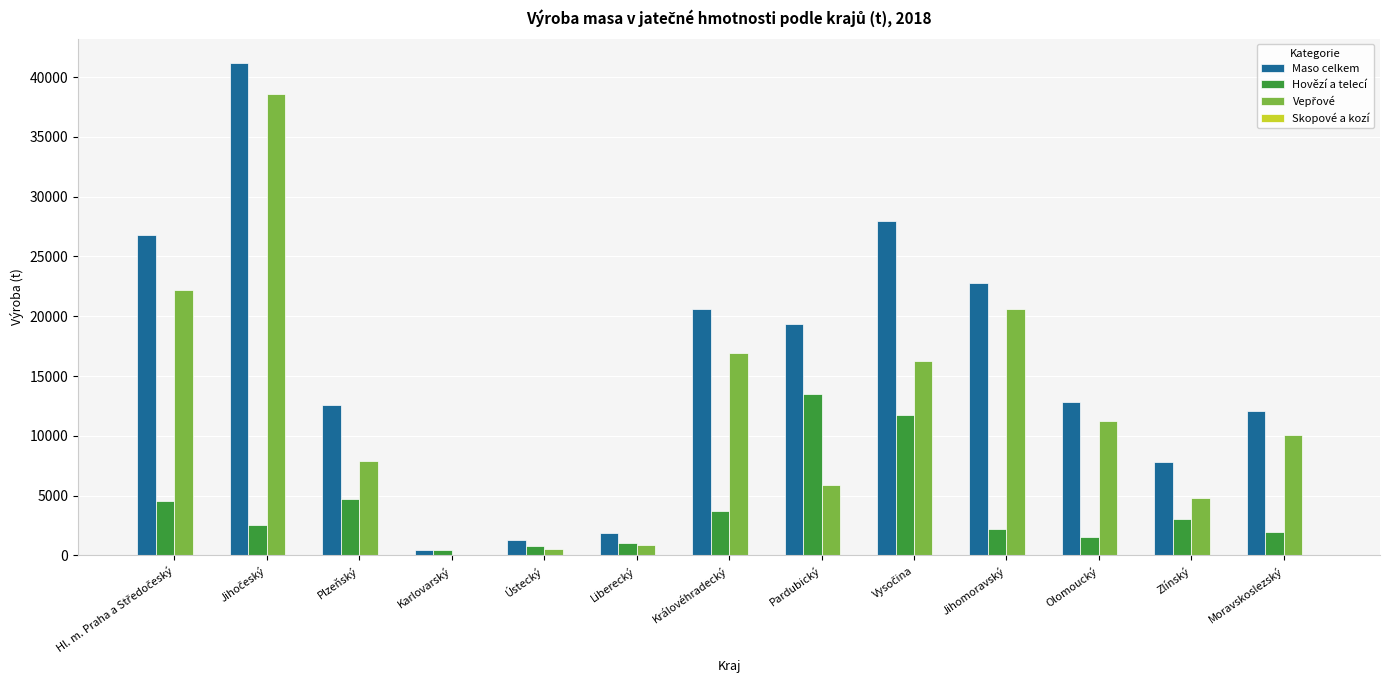

What is the spread (max minus min) of values at Olomoucký?

12856